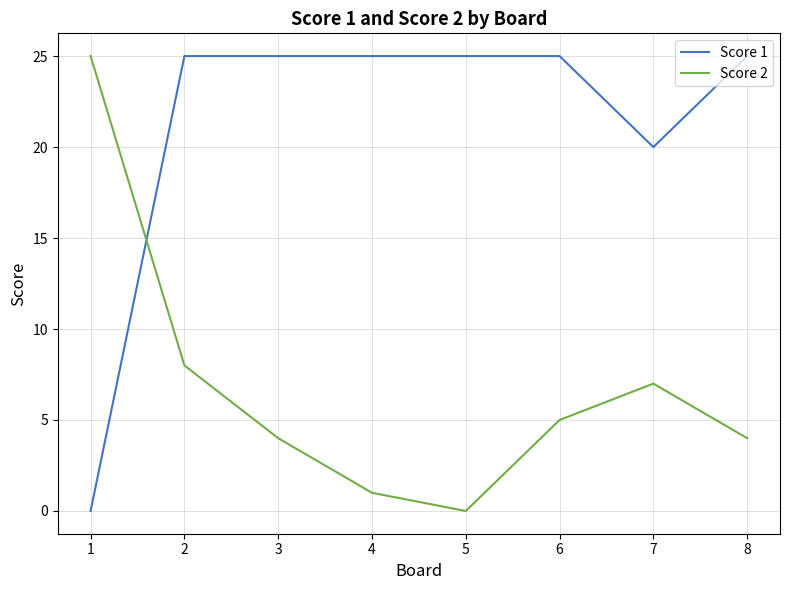

True or false: Score 1 and Score 2 intersect in this chart.

True